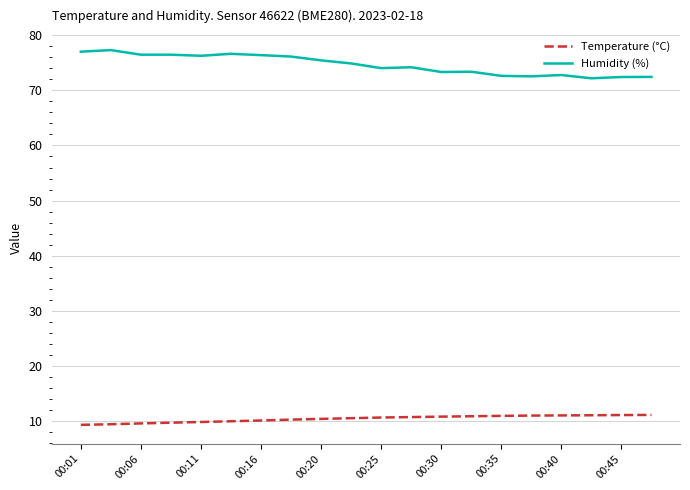

What is the difference between the second highest and second lowest values in the Humidity (%) series?

4.6